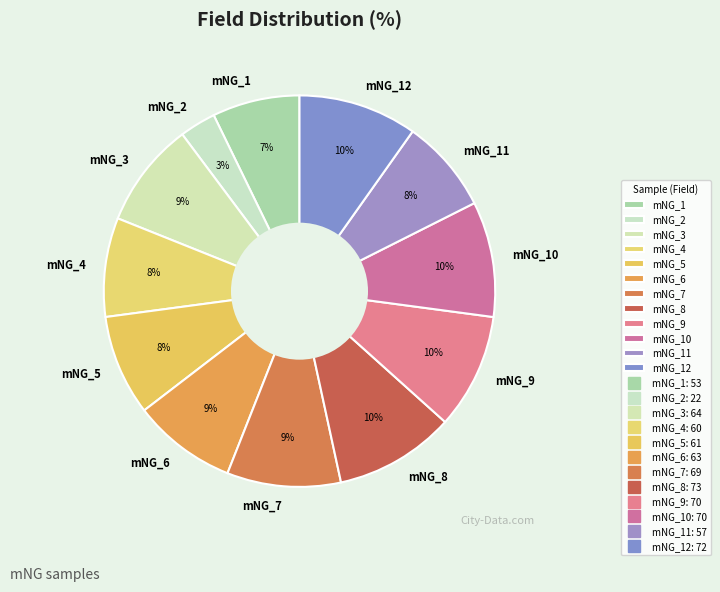

Is there a majority slice in this chart?

No